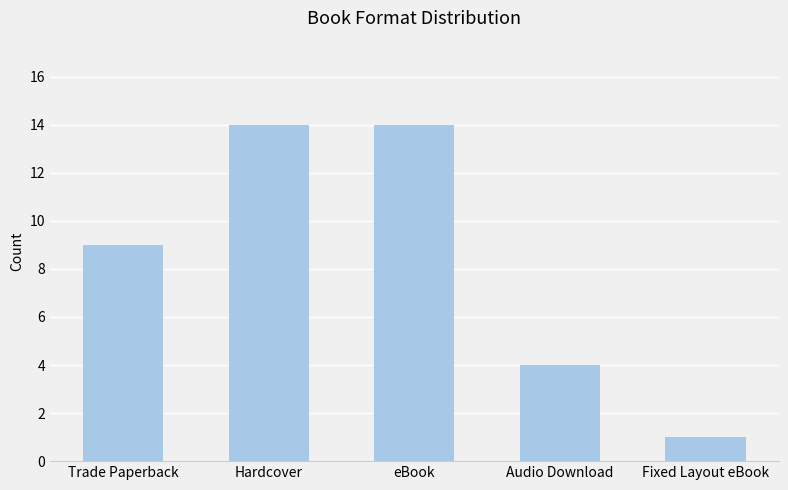

What is the average value?

8